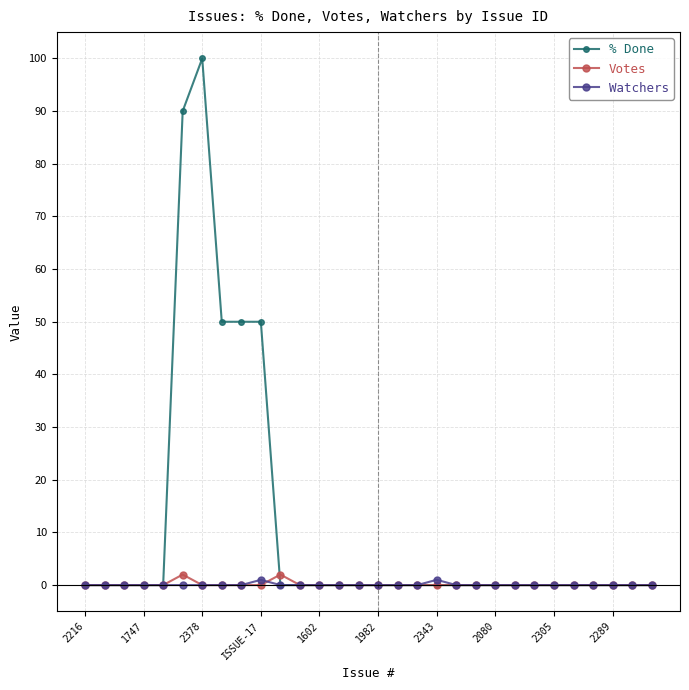

What are all the series names shown in the legend?

% Done, Votes, Watchers